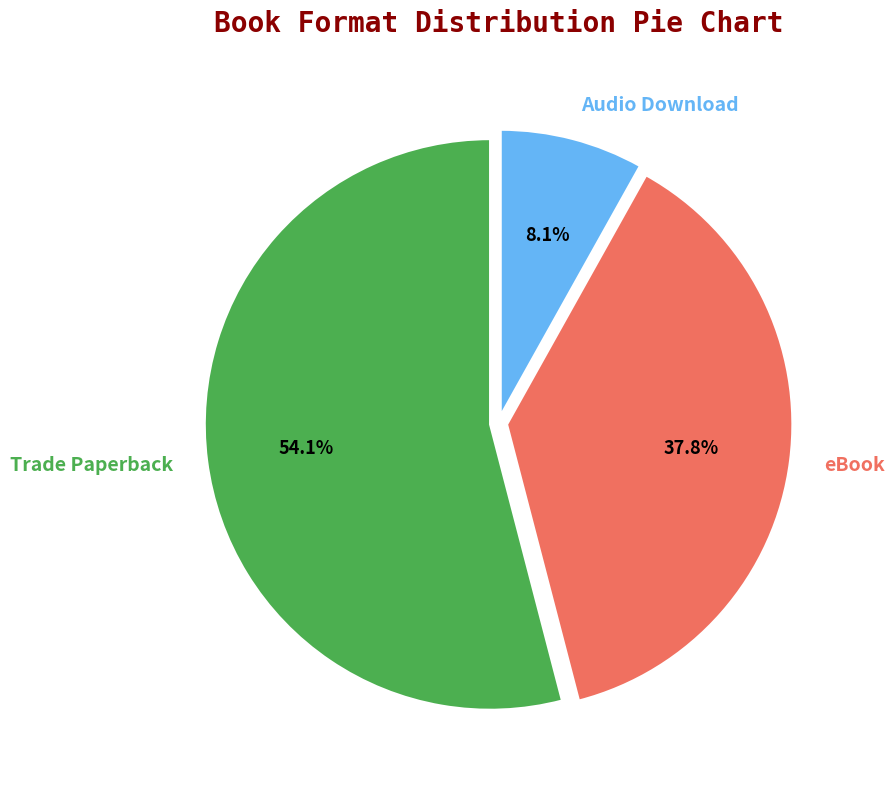

Count the number of slices in the pie.

3